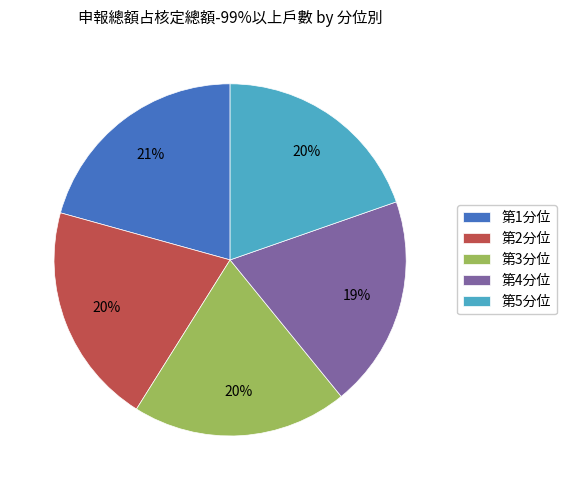

Does any single category account for the majority?

No